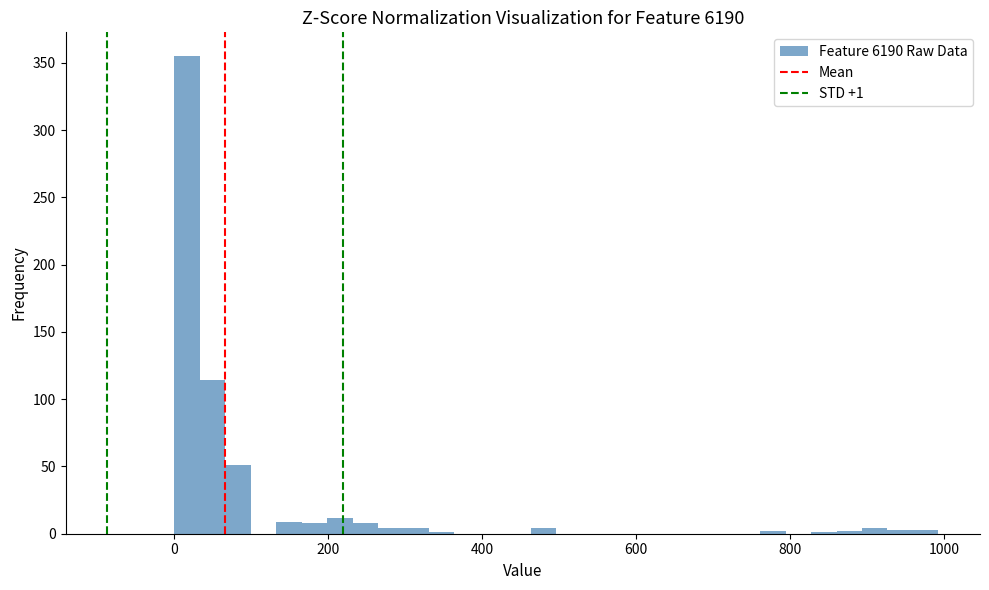

Read against the x-axis, roughly where is the centre of the tallest bar?

20